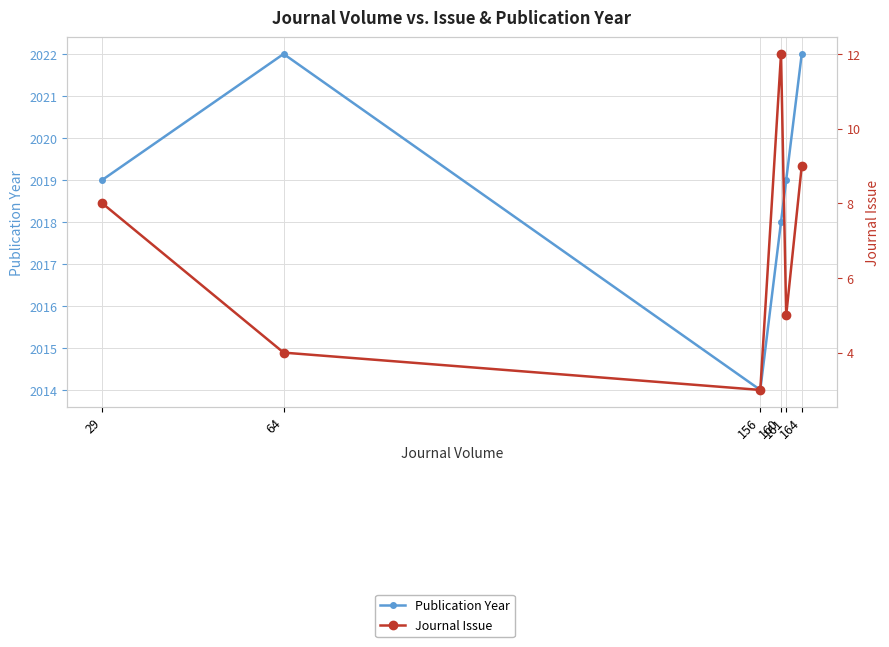

How many values in the Publication Year series exceed 2019?

2